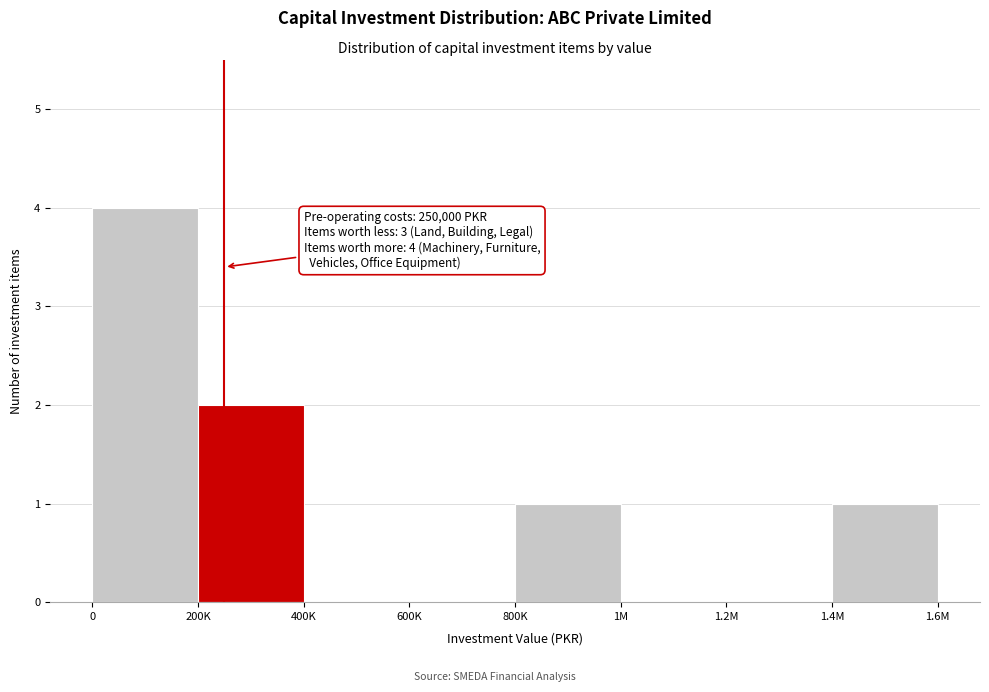

Reading left to right, transcribe all the data shown in this chart.

0=4	200K=2	400K=0	600K=0	800K=1	1M=0	1.2M=0	1.4M=1